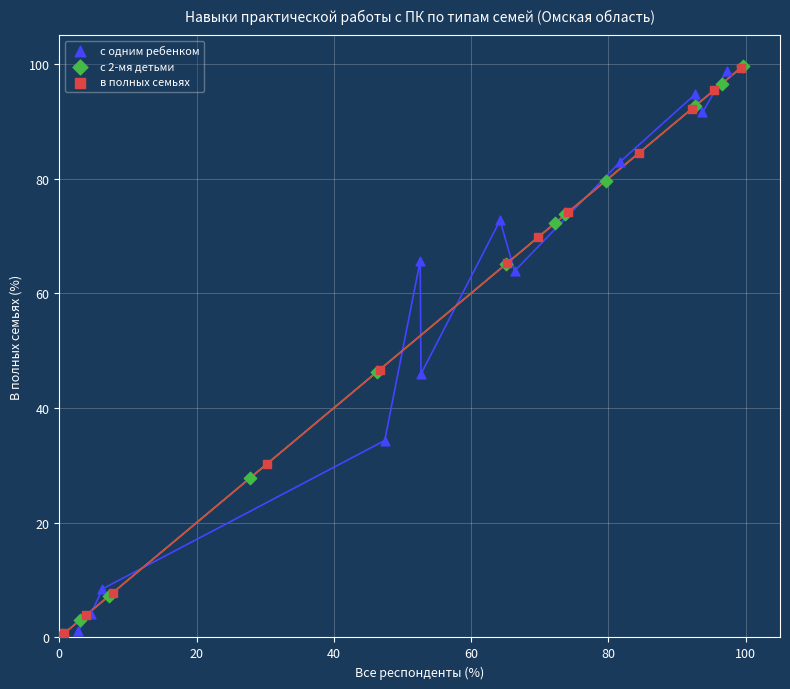

Which series has the widest spread of Y values?

с 2-мя детьми